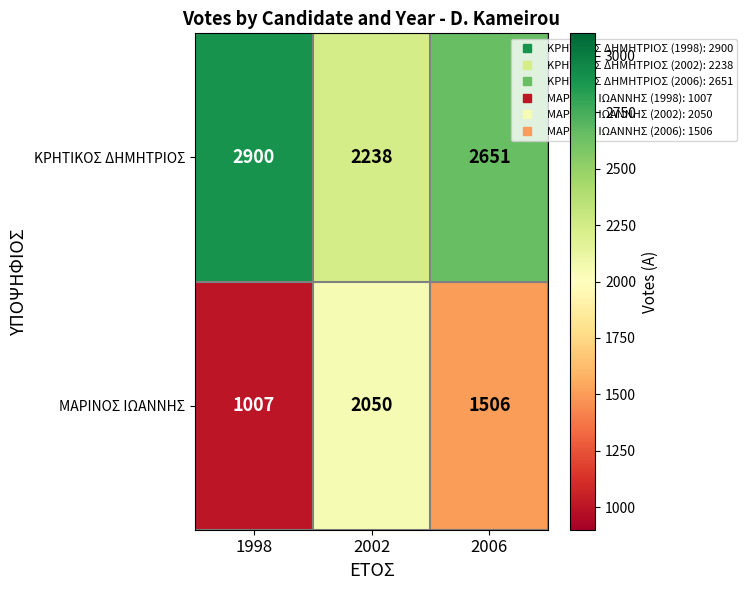

What value does the ΚΡΗΤΙΚΟΣ ΔΗΜΗΤΡΙΟΣ series have at 1998?

2900